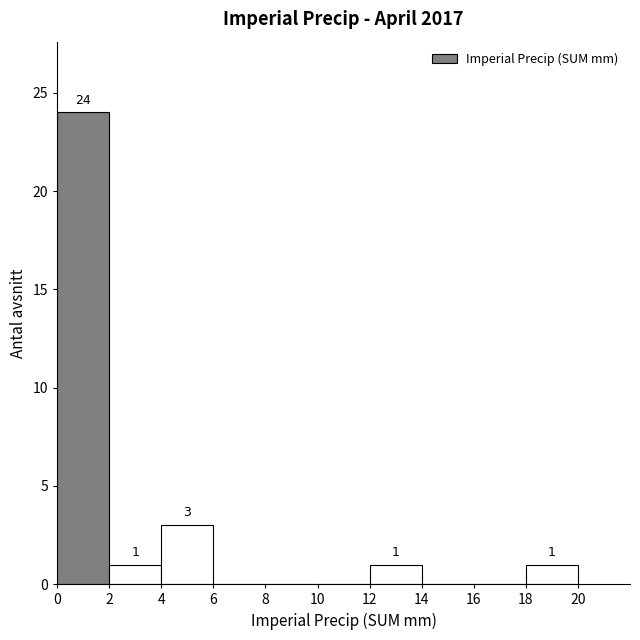

Over which range of the x-axis is the bar tallest?

0 to 2